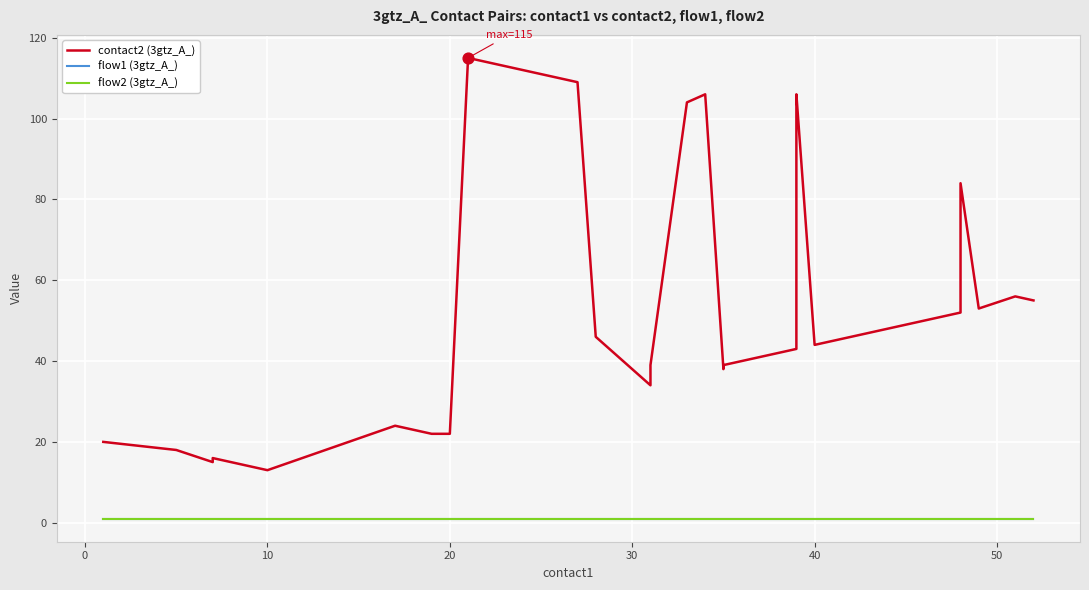

Which series contains the highest Y value?

contact2 (3gtz_A_)